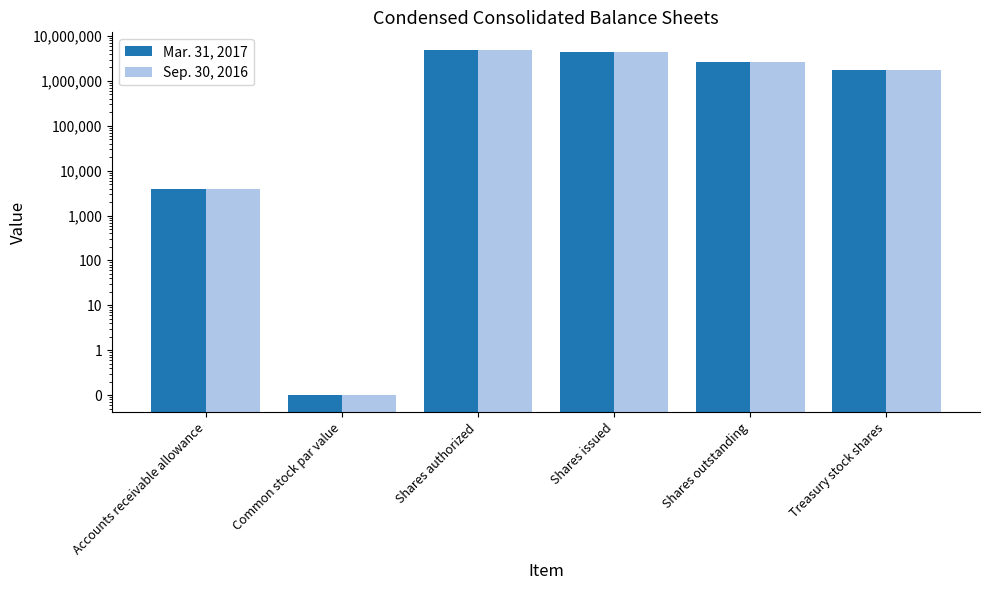

The value of Sep. 30, 2016 at Treasury stock shares is 1743133.0. True or false?

True